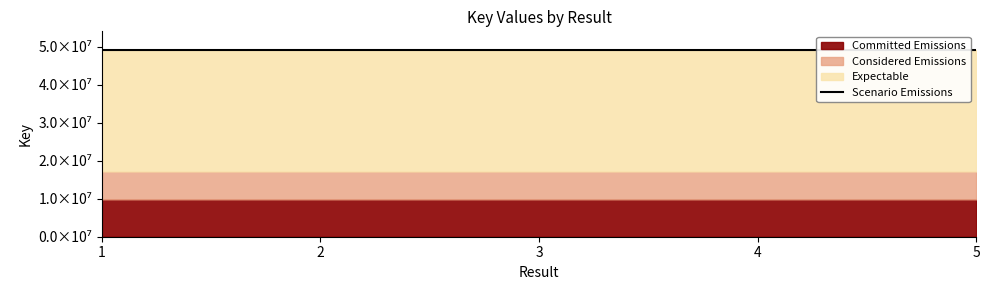

Reading left to right, extract all data points from this chart.

49190393	49194027	49191619	49191412	49190889